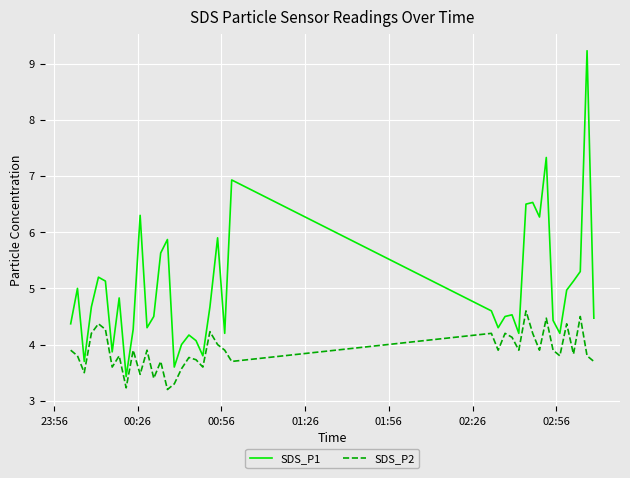

What is the difference between the maximum and minimum values in the SDS_P1 series?

5.8